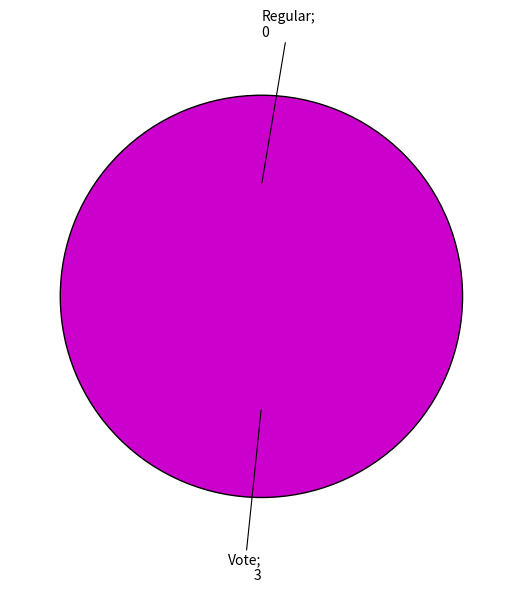

Which slice is the smallest?

Regular